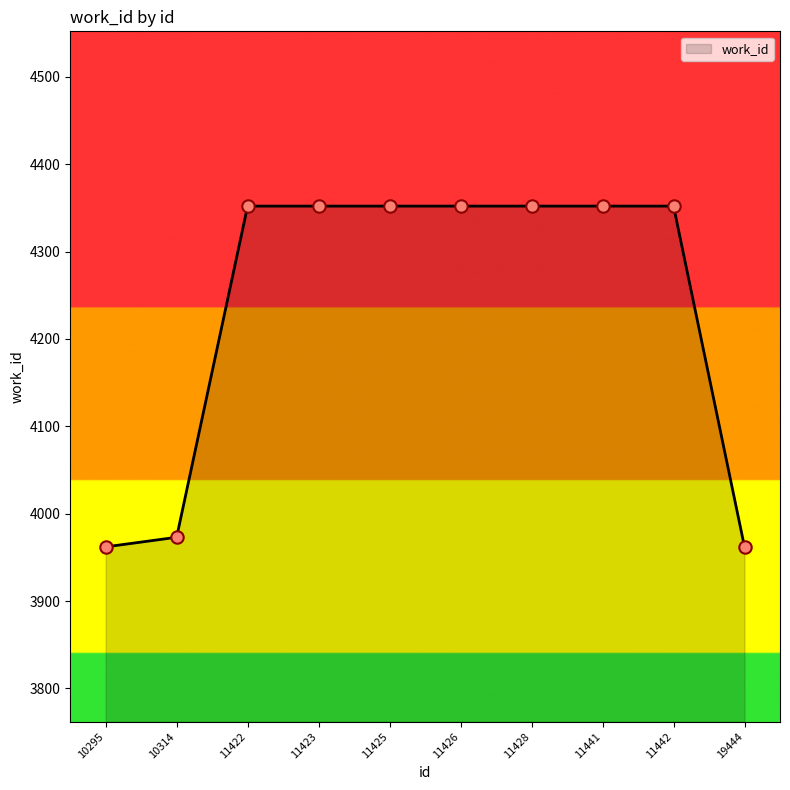

Approximately how many times larger is the value at 11441 compared to 10295?

1.1